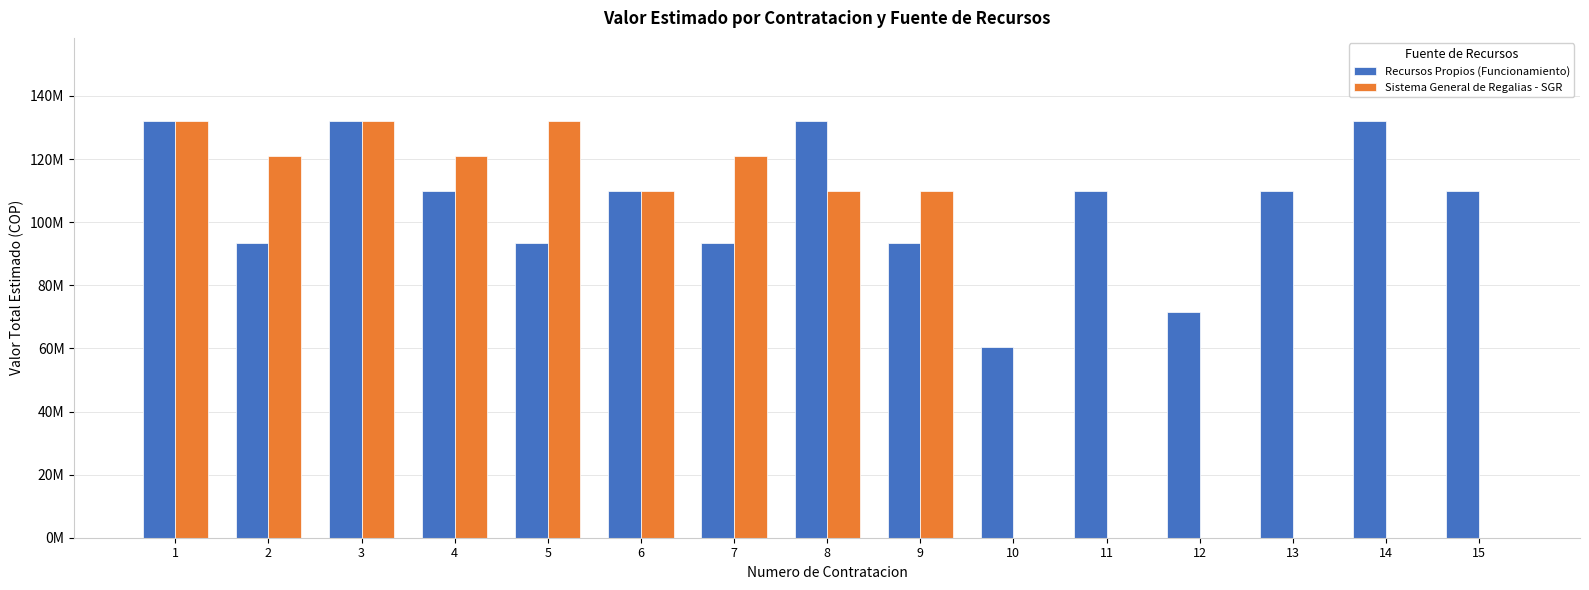

Are the bars grouped side by side (vs. stacked)?

Yes